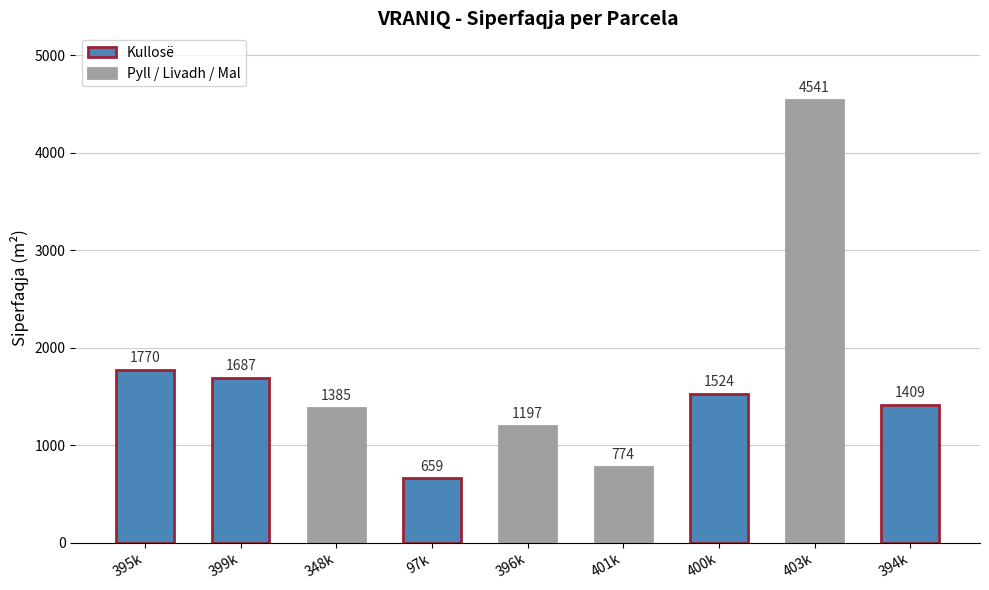

List the labels in order of value, largest first.

403k, 395k, 399k, 400k, 394k, 348k, 396k, 401k, 97k